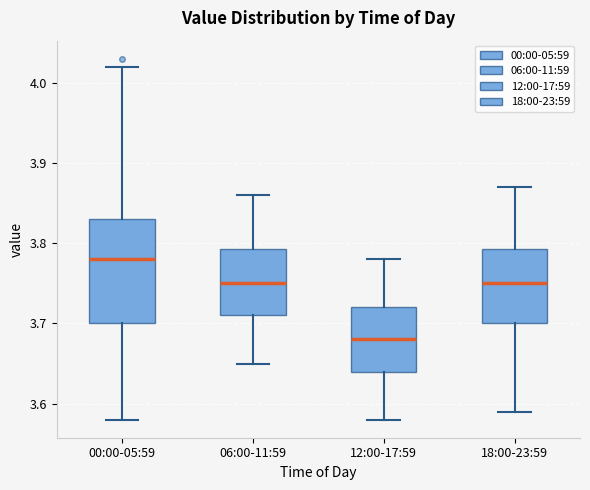

Reading left to right, read every box against the y-axis: the position of its median line, the range the box covers, and the ends of its whiskers. The values are not printed on the chart, so give them approximately, as read against the axis.

00:00-05:59: median 3.78, box 3.70 to 3.83, whiskers 3.58 to 4.02
06:00-11:59: median 3.75, box 3.71 to 3.79, whiskers 3.65 to 3.86
12:00-17:59: median 3.68, box 3.64 to 3.72, whiskers 3.58 to 3.78
18:00-23:59: median 3.75, box 3.70 to 3.79, whiskers 3.59 to 3.87